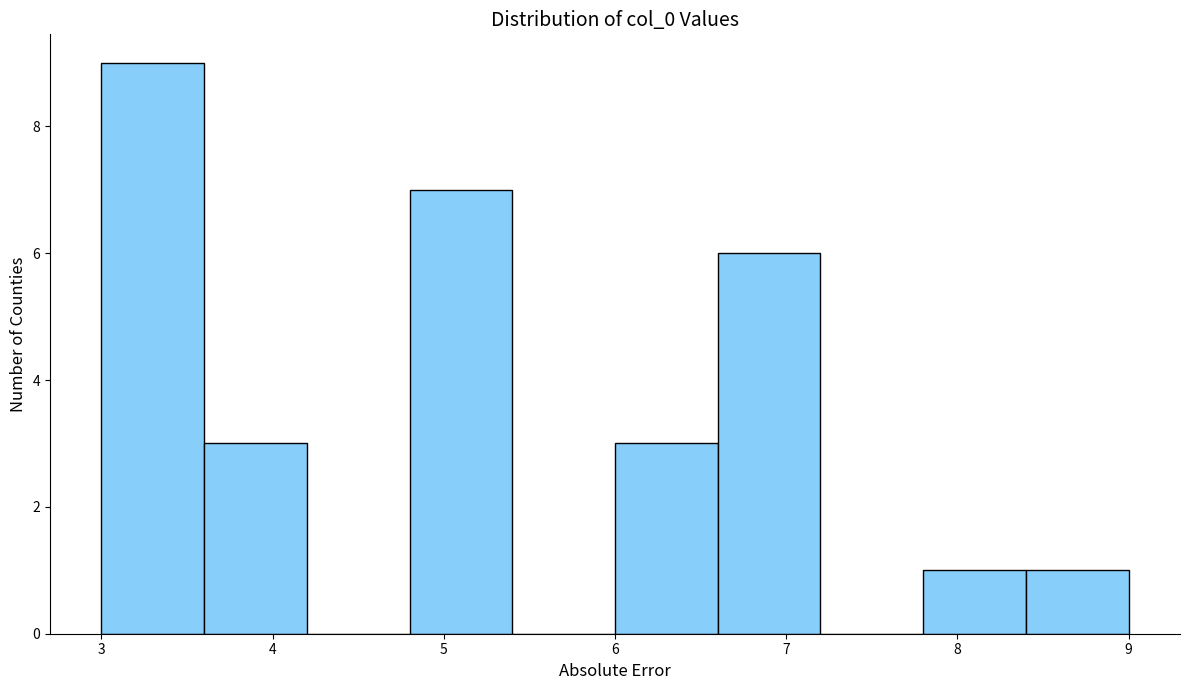

Over which range of the x-axis is the bar tallest?

3.0 to 3.6